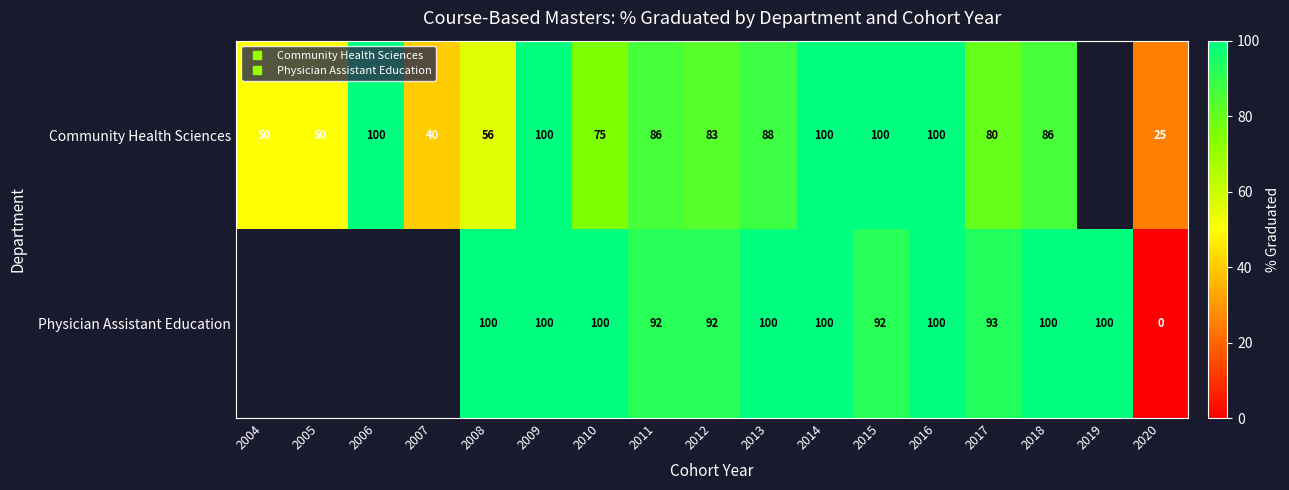

Between 2013 and 2009, which is larger?

2009